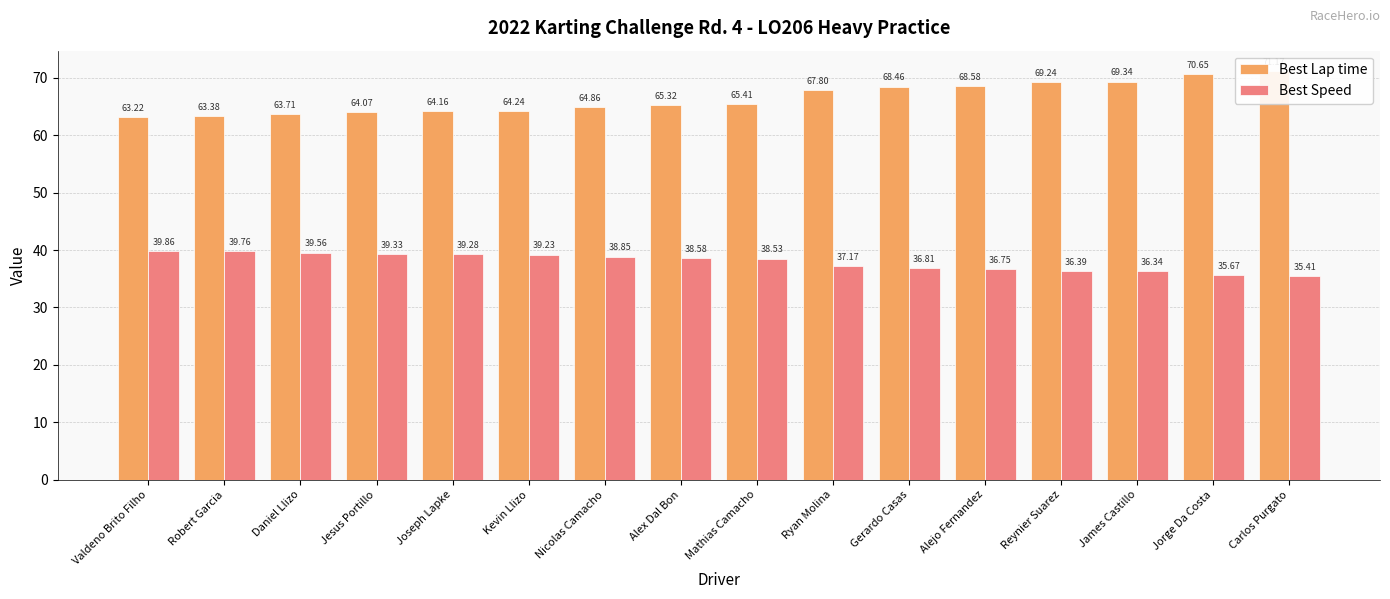

What is the difference between the second highest and second lowest values in the Best Lap time series?

7.3